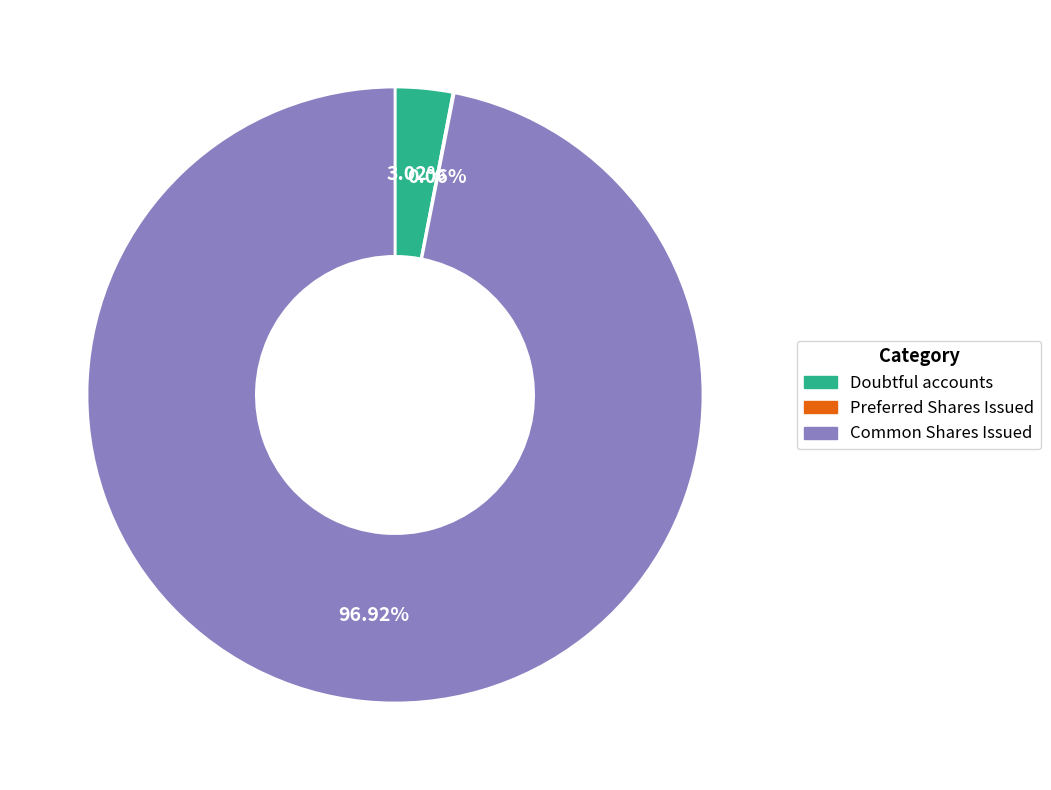

Is Common Shares Issued the majority of the pie?

Yes